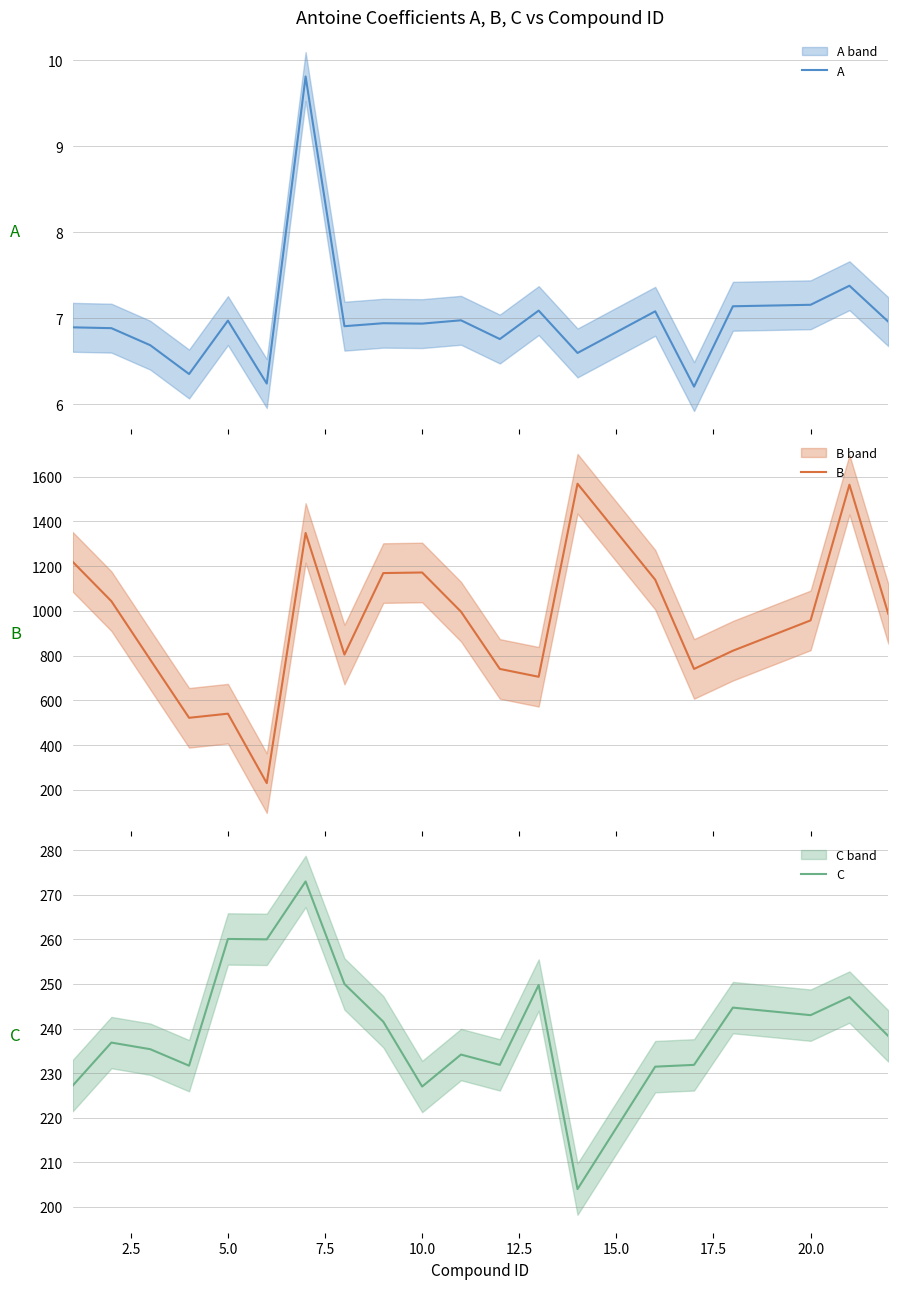

List the series in order of their overall mean, highest first.

B, C, A